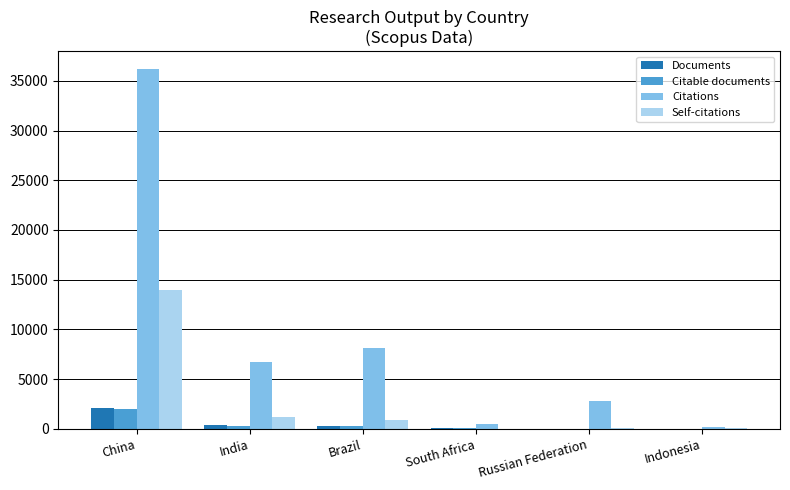

At which category does the chart reach its peak across all series?

China